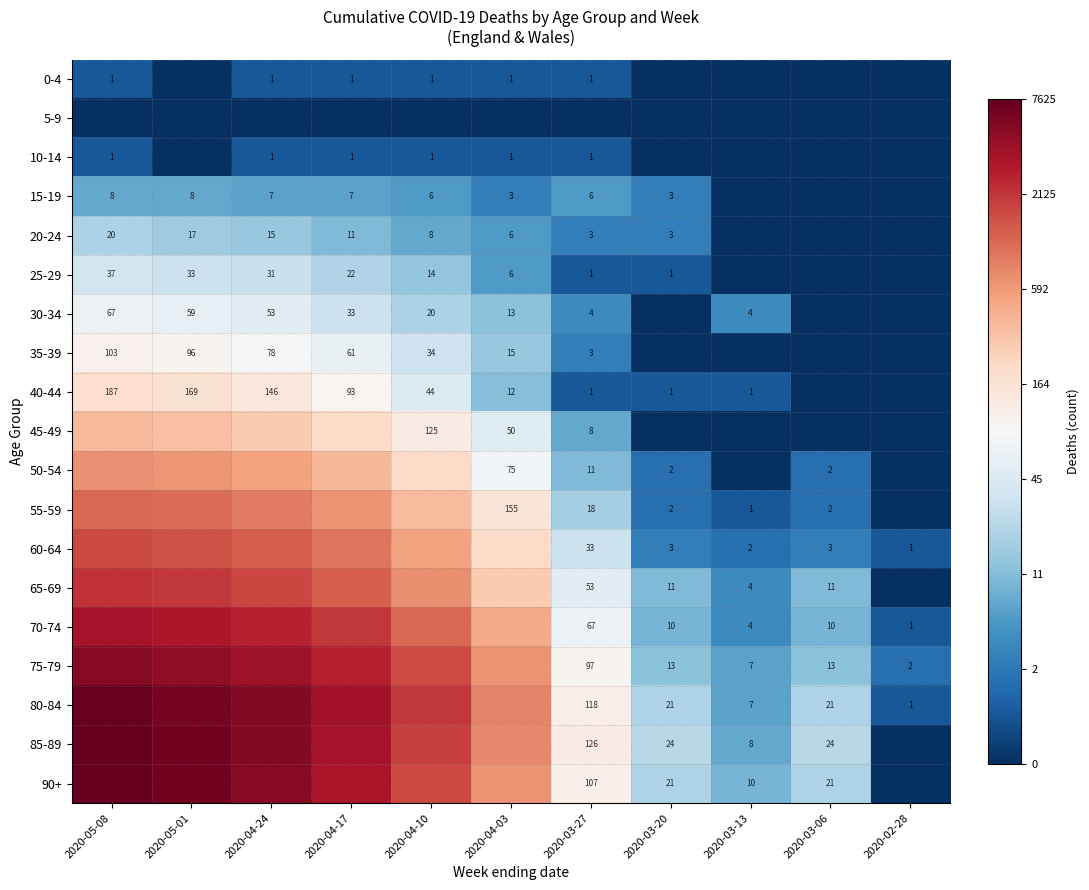

Is the value of 35-39 at 2020-03-27 greater than the value of 75-79 at 2020-03-06?

No